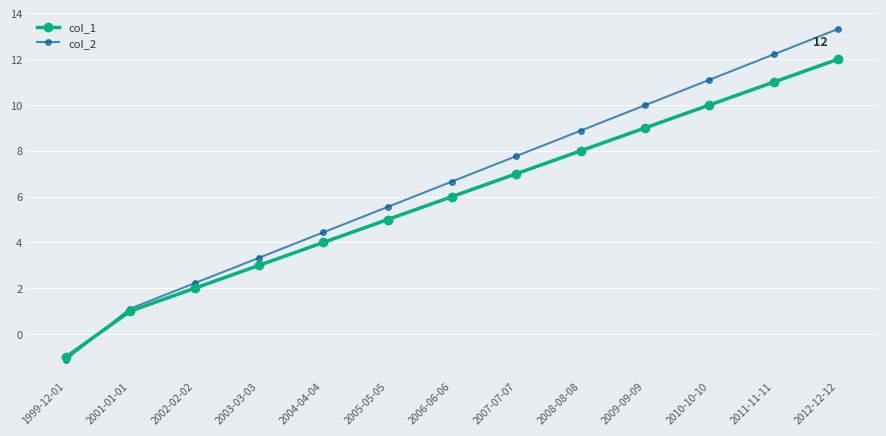

Which series ends up on top after the final intersection of col_2 and col_1?

col_2